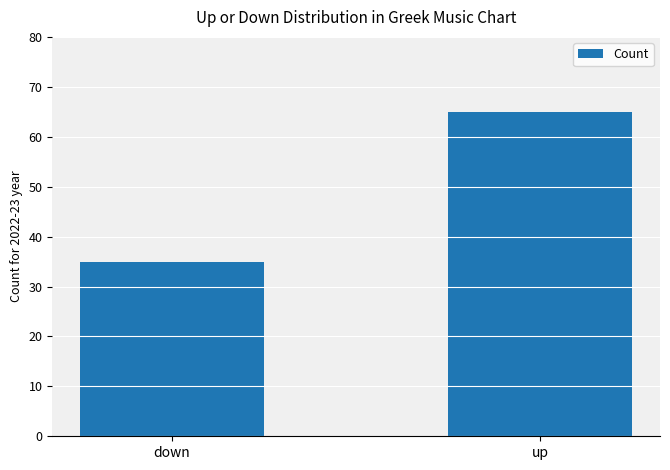

What is the maximum value shown in the chart?

65